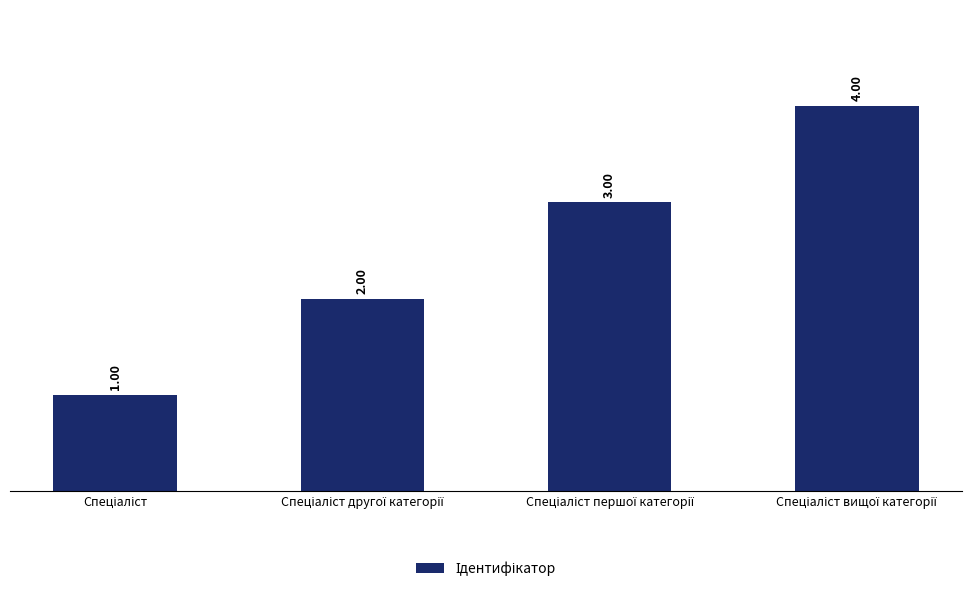

What is the sum of all values?

10